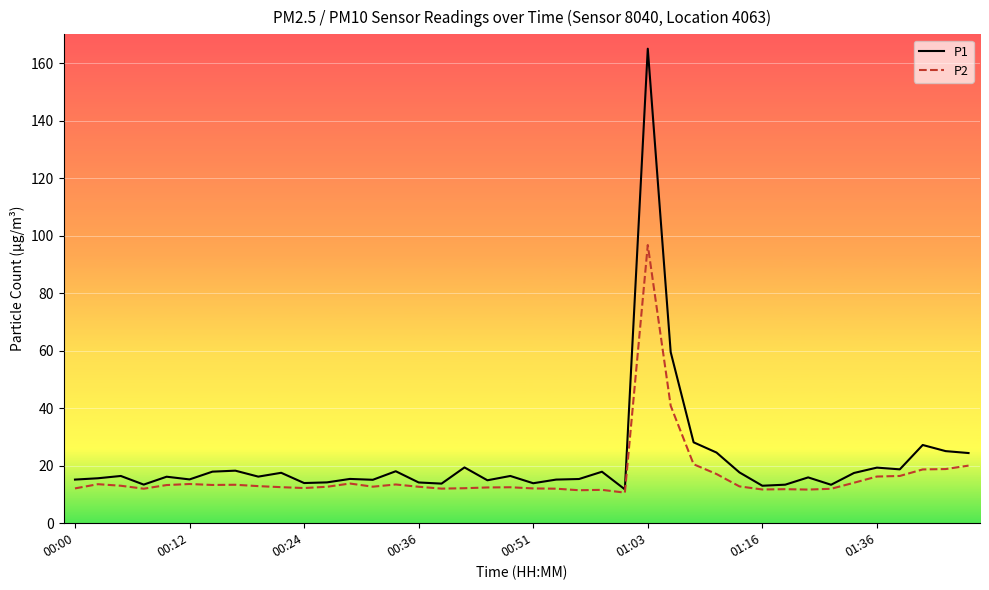

Rank the series by their maximum value, from lowest to highest.

P2, P1